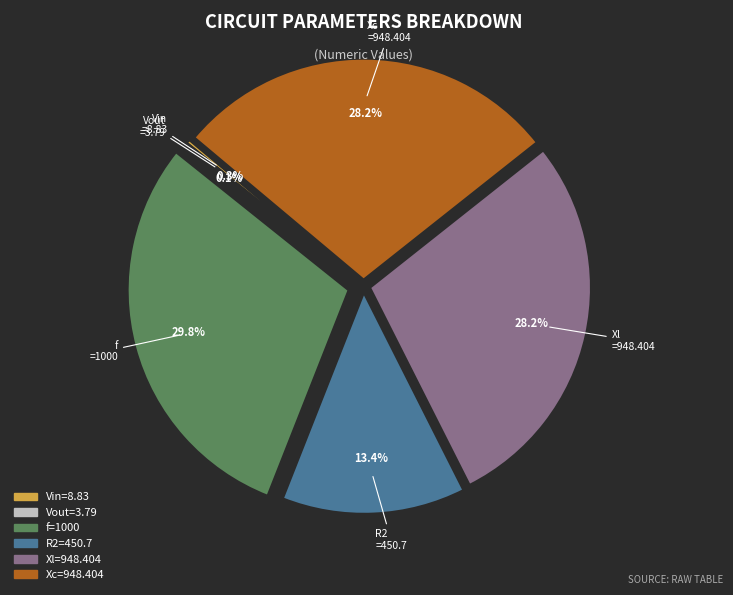

Is there a majority slice in this chart?

No